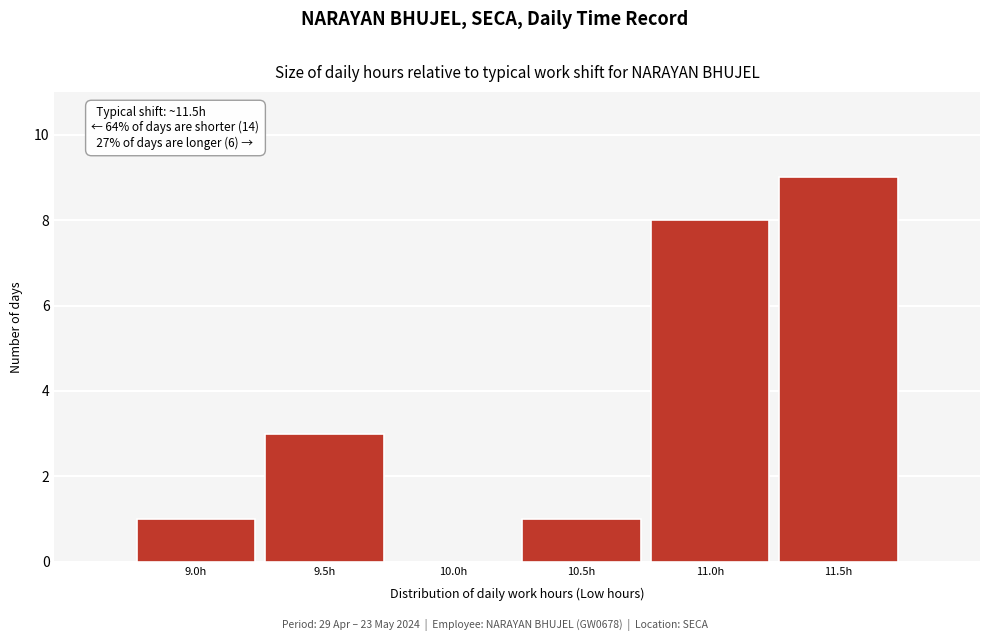

Reading left to right, transcribe all the data shown in this chart.

9.0h=1	9.5h=3	10.0h=0	10.5h=1	11.0h=8	11.5h=9